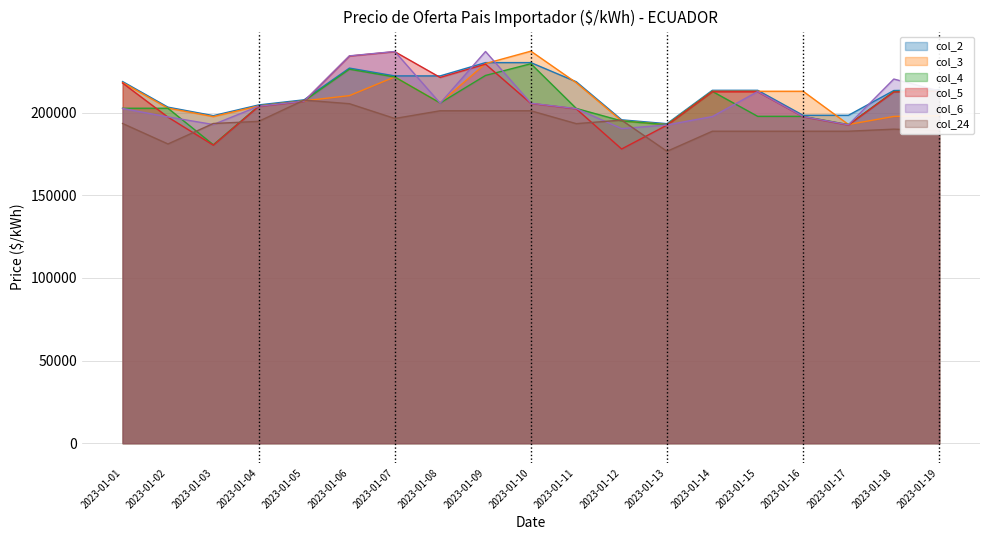

Which series has the largest range (max minus min)?

col_5